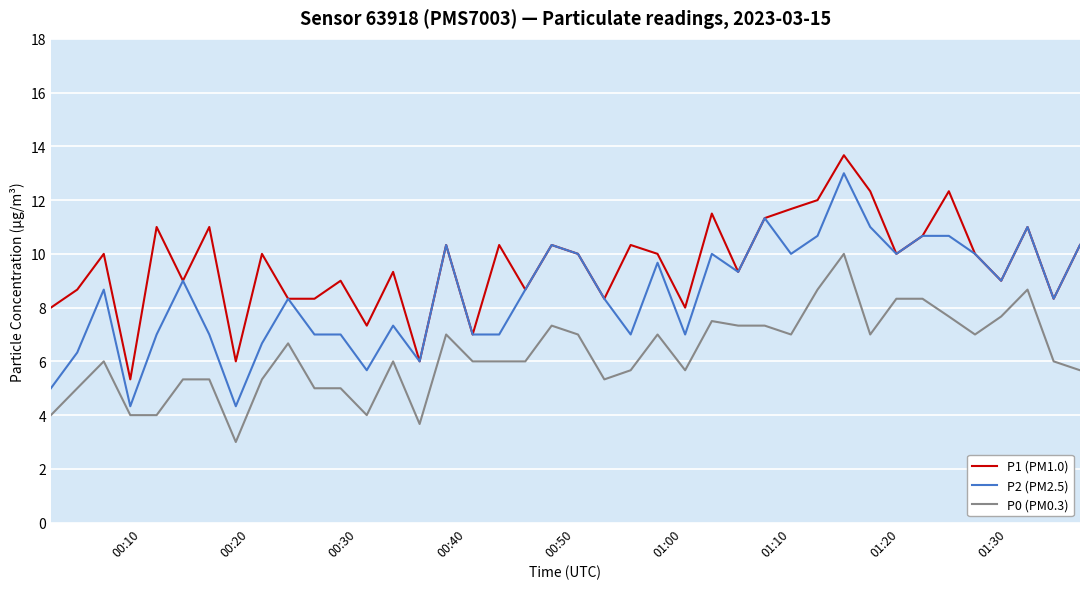

Is this an area chart (filled region under the line)?

No